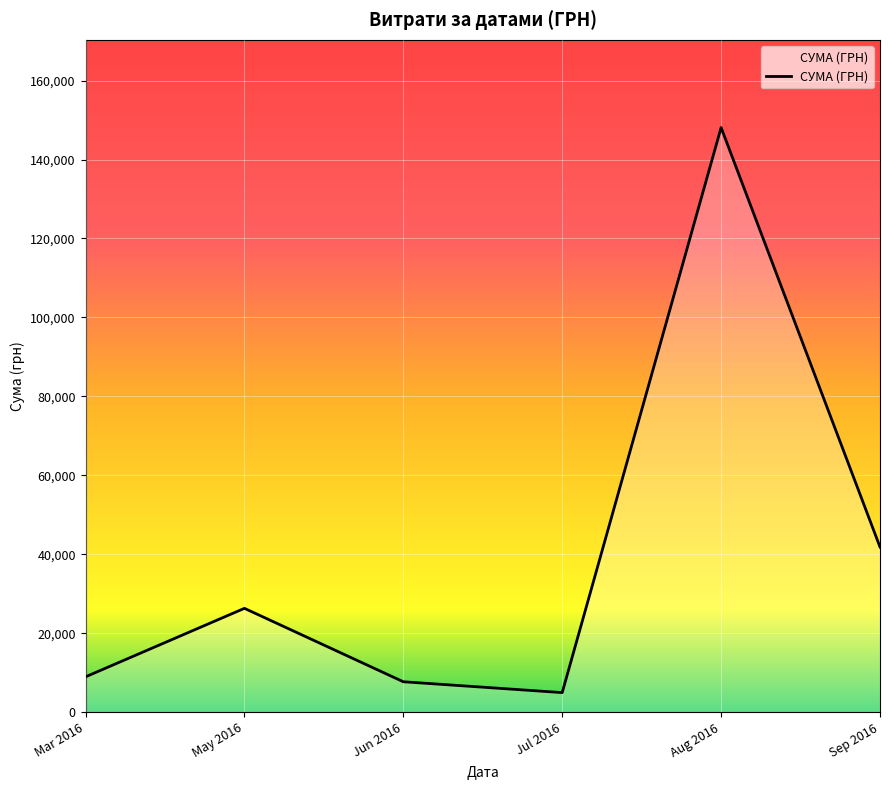

What is the change in value from Mar 2016 to Aug 2016?

+139116.5